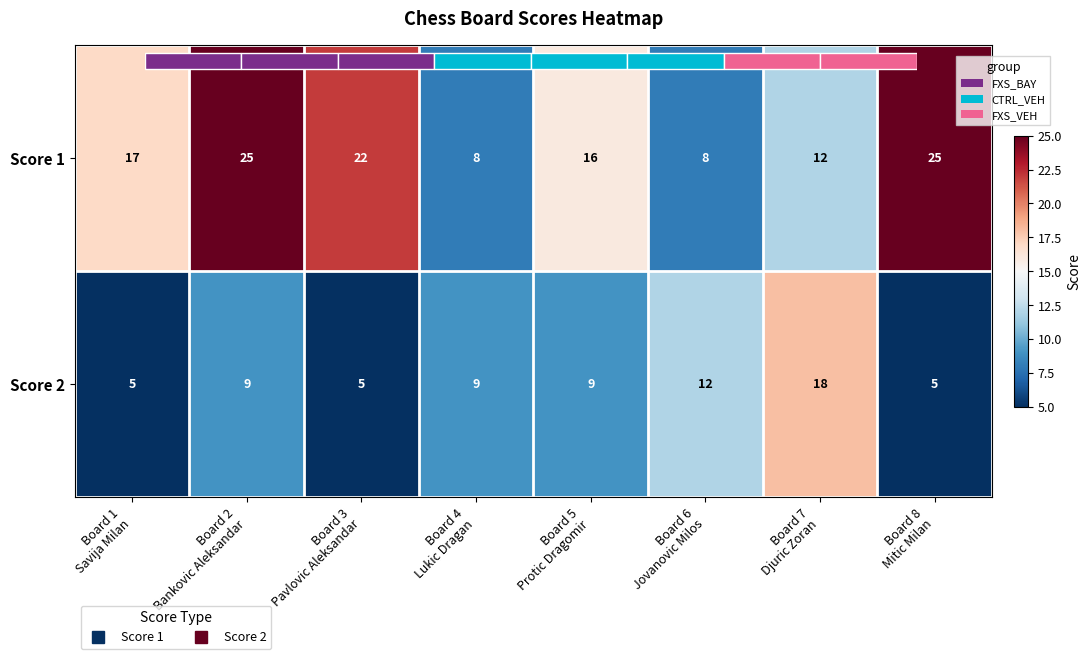

At Board 7 Djuric Zoran, list the series in order from smallest to largest.

Score 1, Score 2